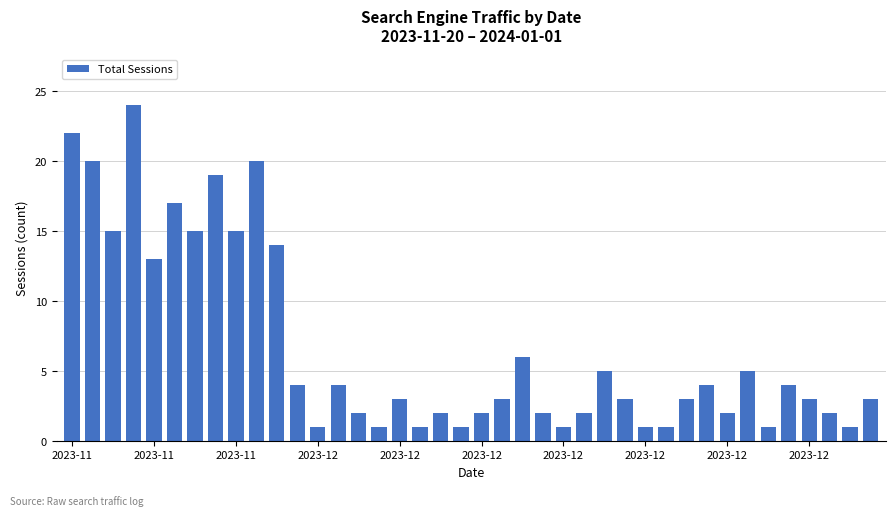

What is the value of the 36th bar from the left?

4